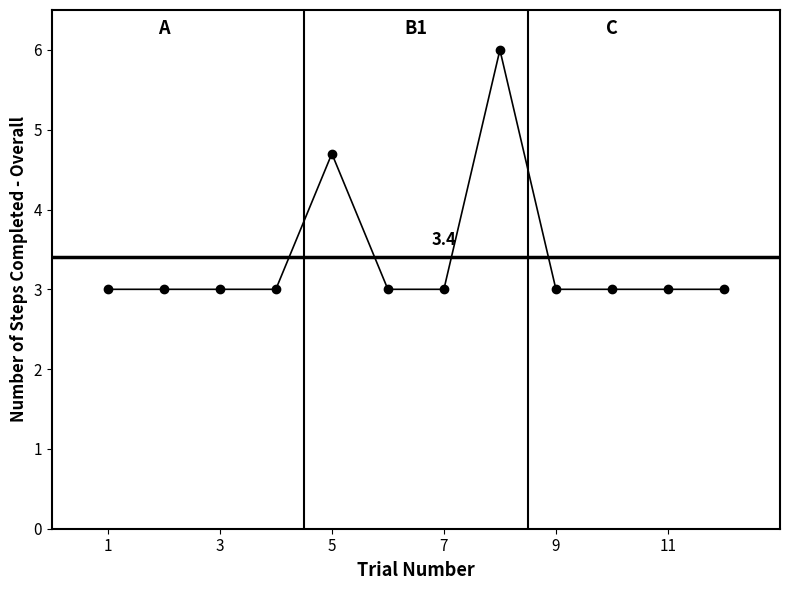

Reading right to left, transcribe all the data shown in this chart.

3.0	3.0	3.0	3.0	6.0	3.0	3.0	4.7	3.0	3.0	3.0	3.0